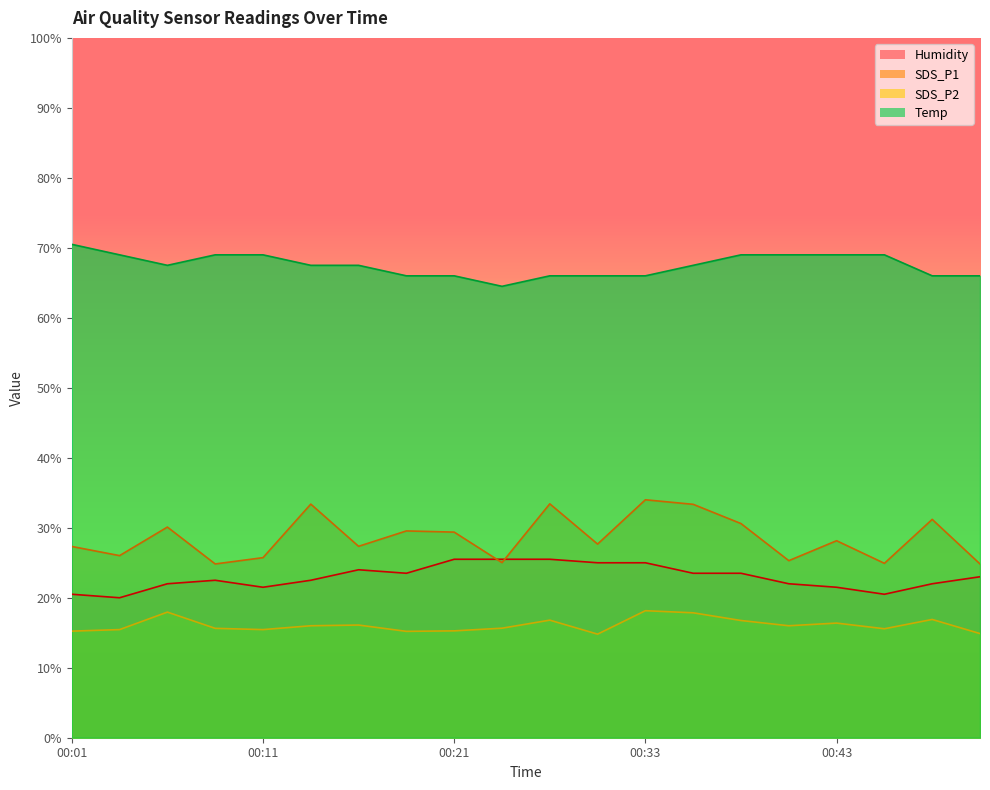

What is the sum of the Humidity values at 00:18 and 00:46?

44.0